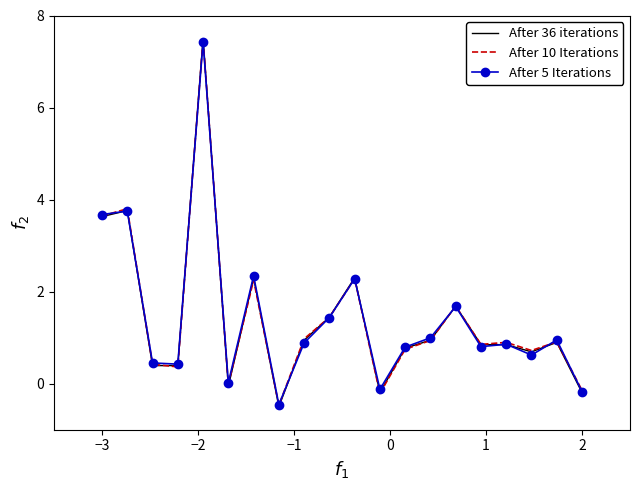

What is the greatest value displayed?

7.5